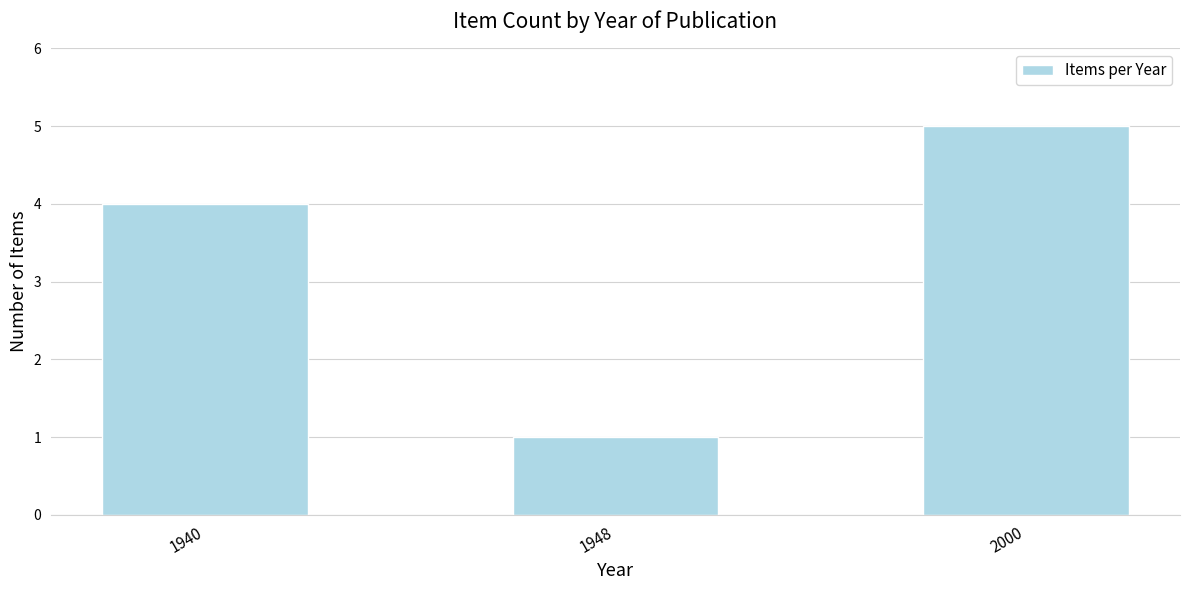

What is the change in value from 1940 to 2000?

+1